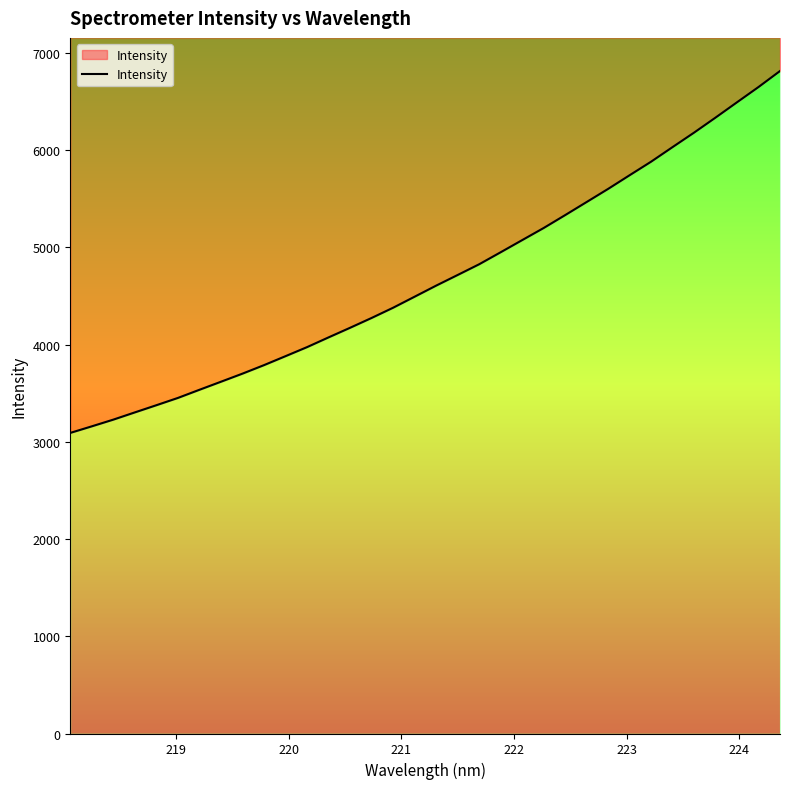

Reading right to left, extract all data points from this chart.

6815.7	6651.1	6494.3	6336.7	6182.0	6033.3	5883.1	5743.6	5603.0	5467.9	5333.2	5200.6	5075.9	4951.1	4827.5	4717.2	4607.8	4494.0	4380.5	4275.2	4174.2	4075.4	3975.2	3882.2	3789.9	3702.5	3619.2	3536.4	3452.5	3377.5	3303.7	3229.2	3160.2	3092.6